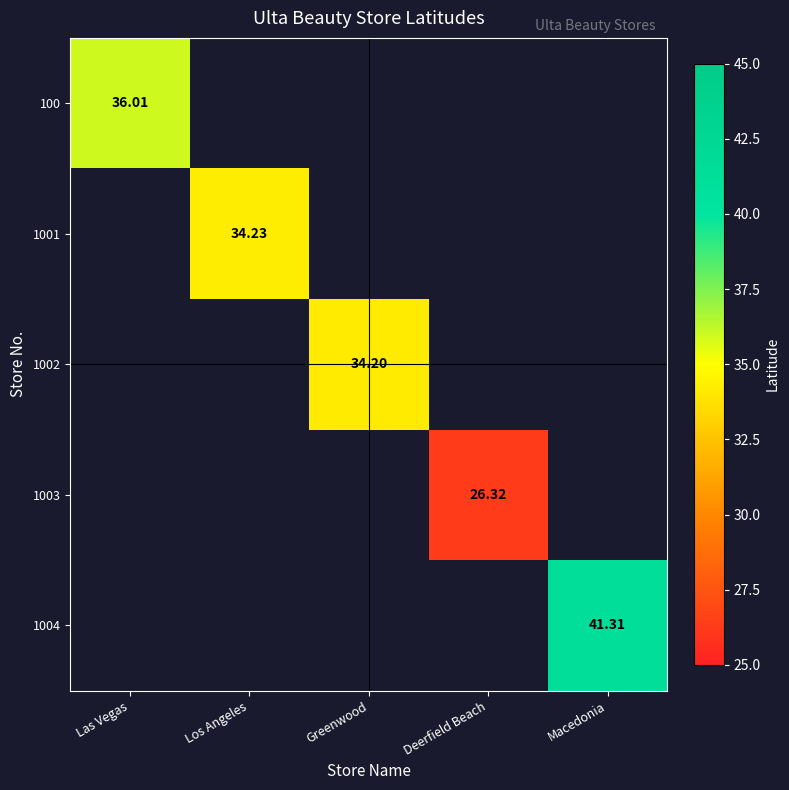

At how many categories does at least one series exceed 28?

4